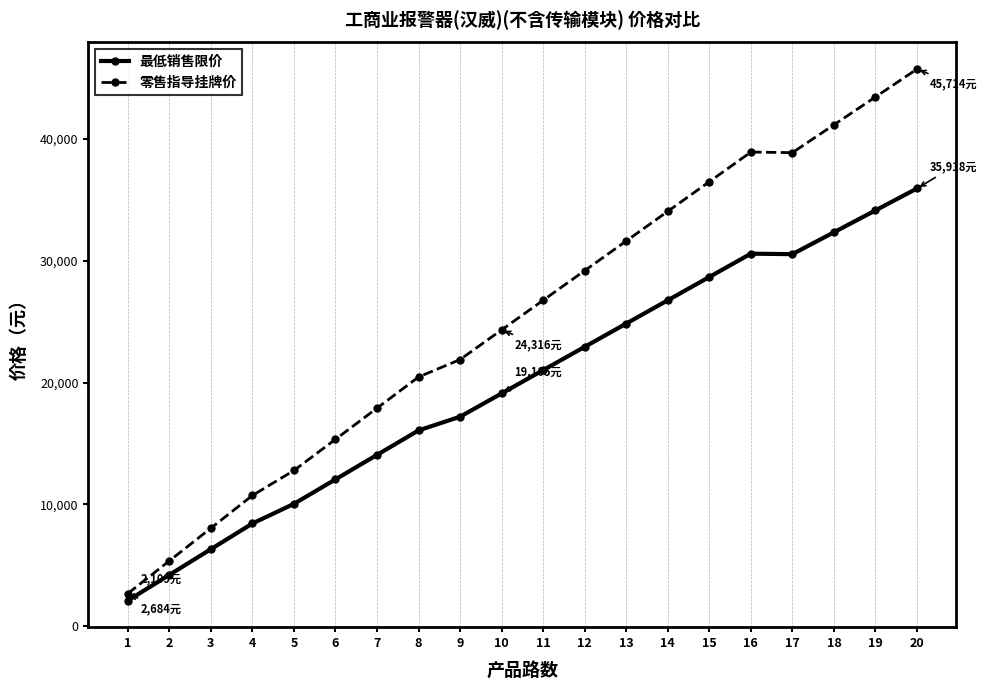

Rank the series by their average value, from lowest to highest.

最低销售限价, 零售指导挂牌价